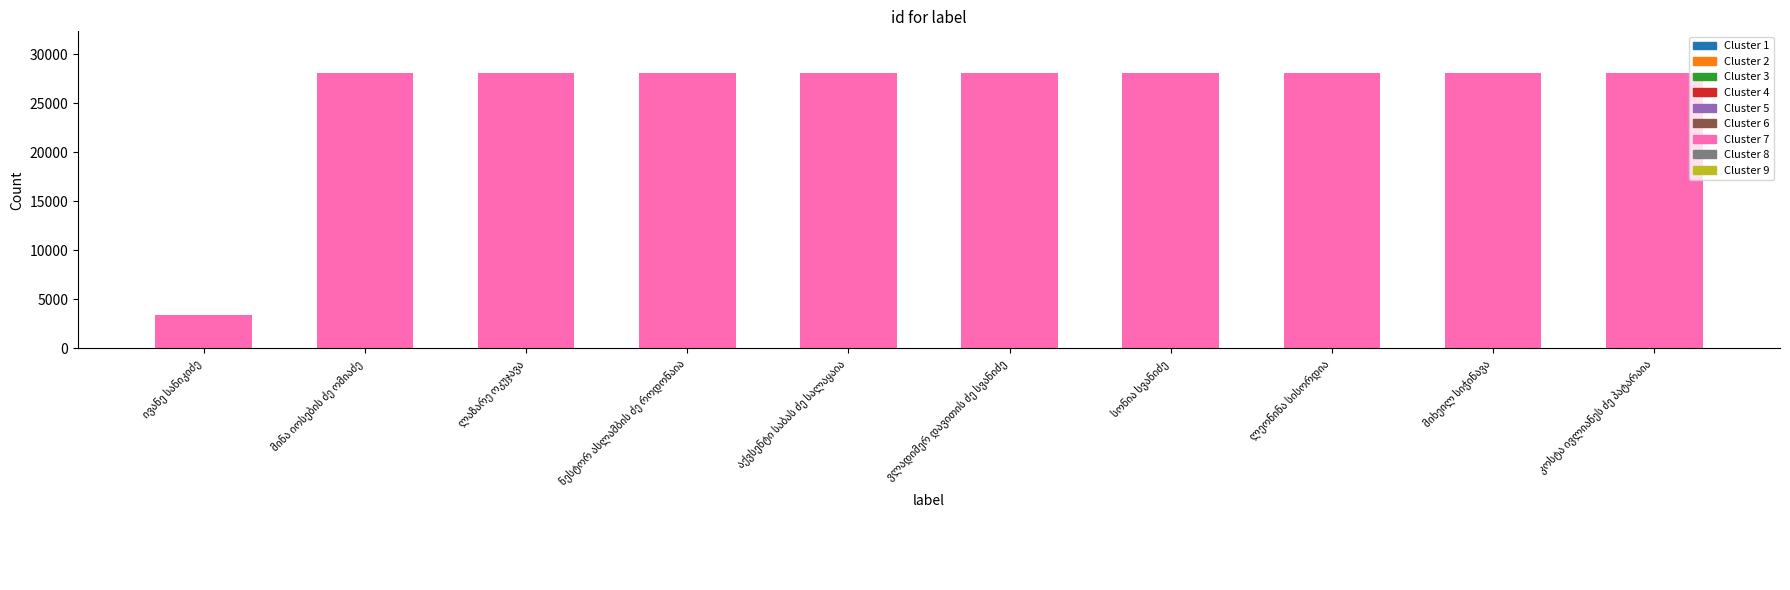

What is the minimum value shown in the chart?

3371